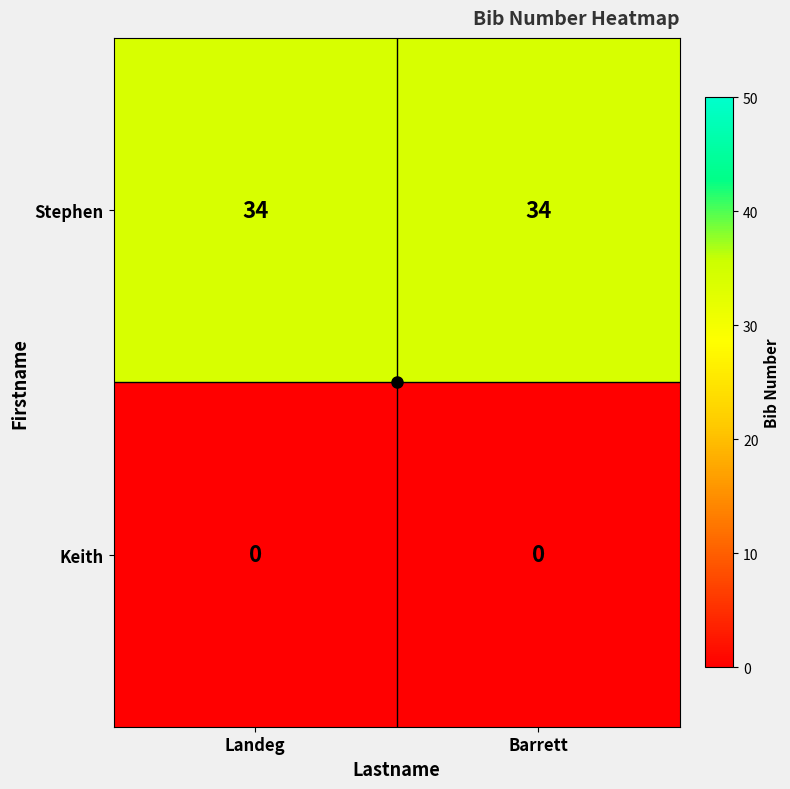

Rank the series at Barrett from lowest to highest value.

Keith, Stephen